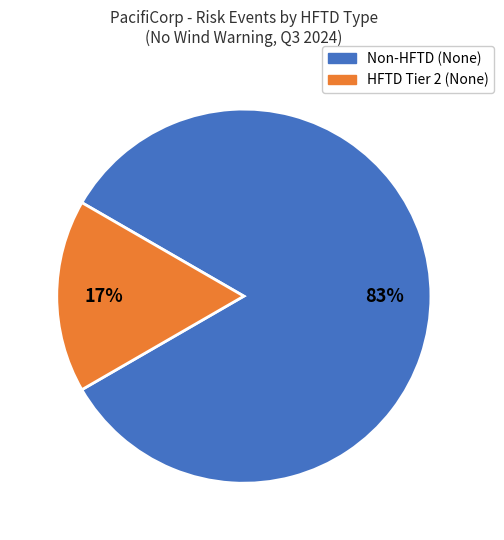

Count the number of slices in the pie.

2